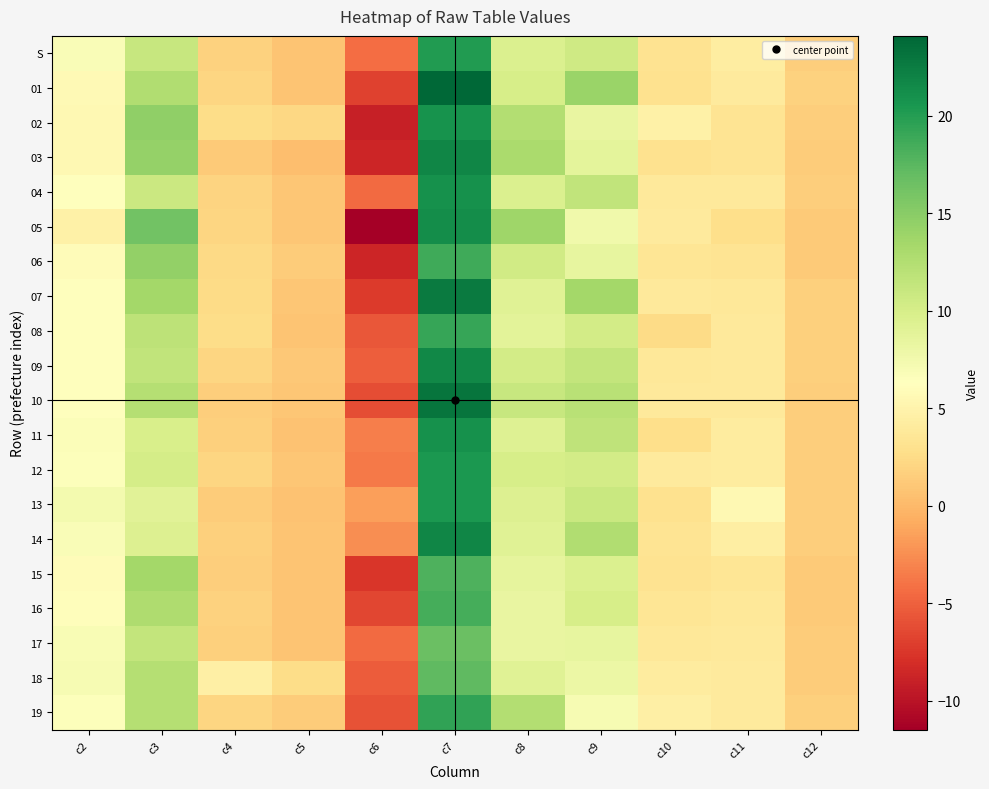

Which has a higher value, c2 or c7?

c7